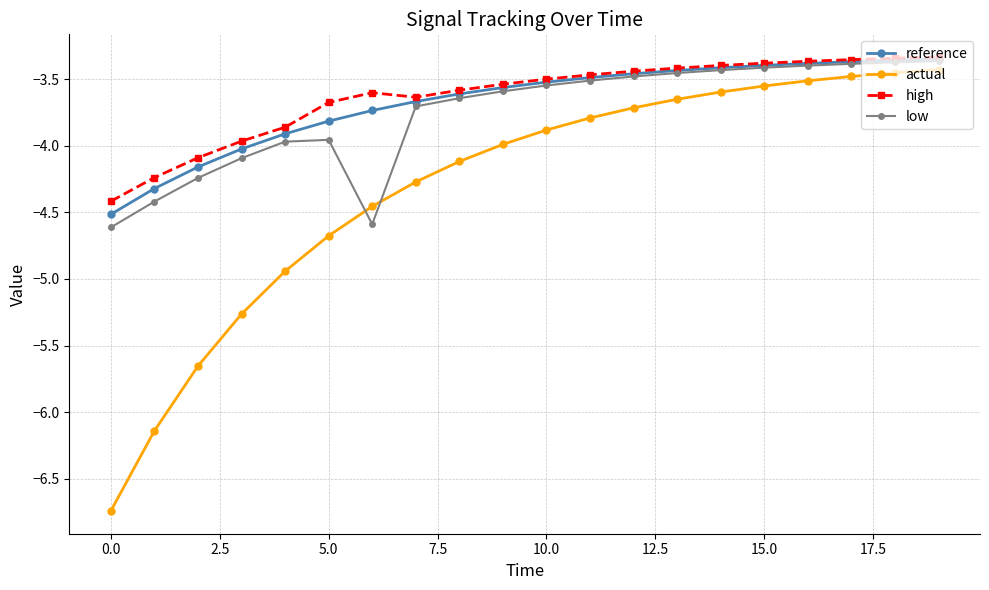

True or false: actual and reference intersect in this chart.

False